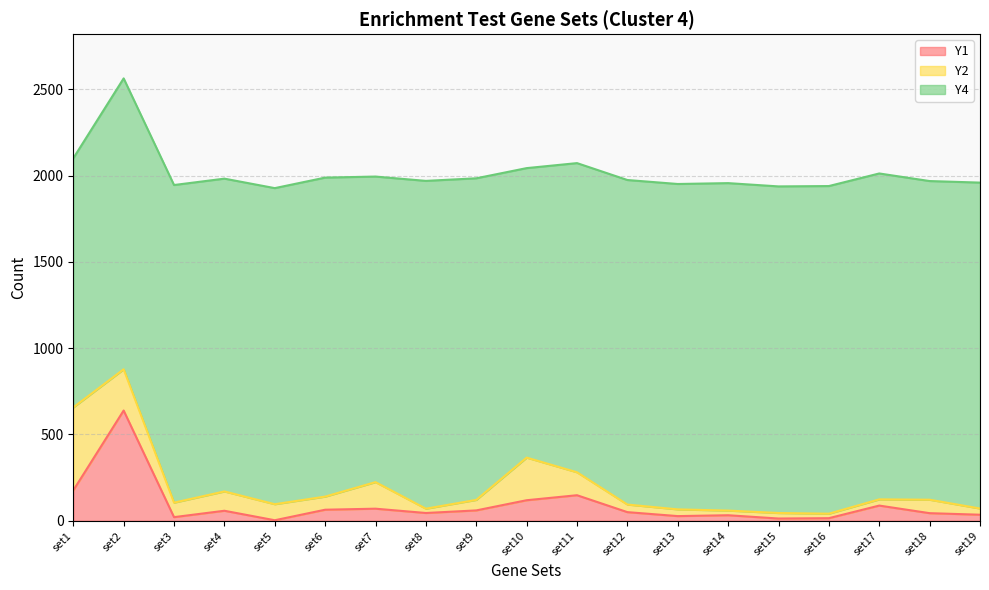

Reading left to right, extract all data points from this chart.

Y1: 176	639	21	58	3	64	70	45	60	119	148	50	27	32	13	15	88	44	35
Y2: 481	239	84	112	93	76	154	25	61	247	133	44	39	27	32	26	36	78	36
Y4: 1444	1686	1841	1813	1832	1849	1771	1900	1864	1678	1792	1881	1886	1898	1893	1899	1889	1847	1889